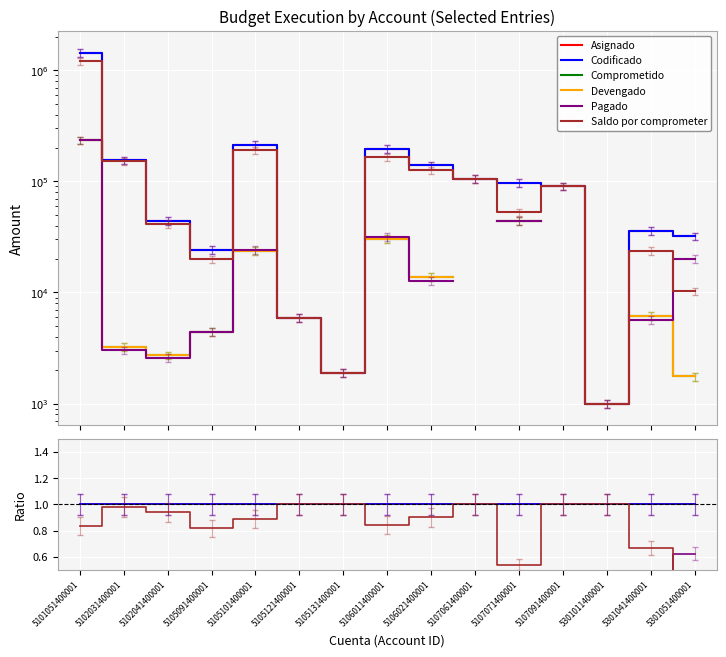

True or false: Asignado has more than 0 interior local peaks.

False